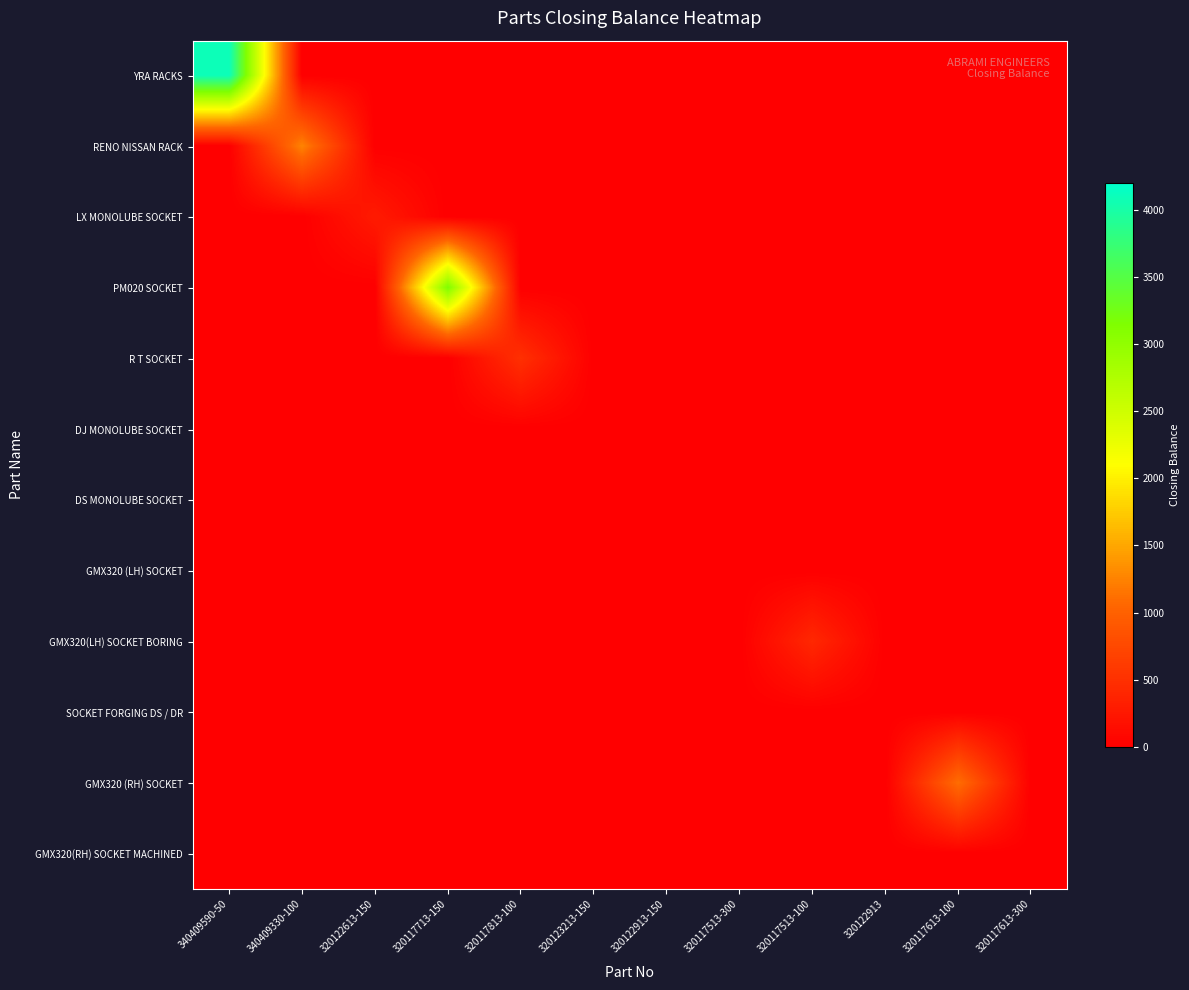

What is the total value across all series at 340409590-50?

4100